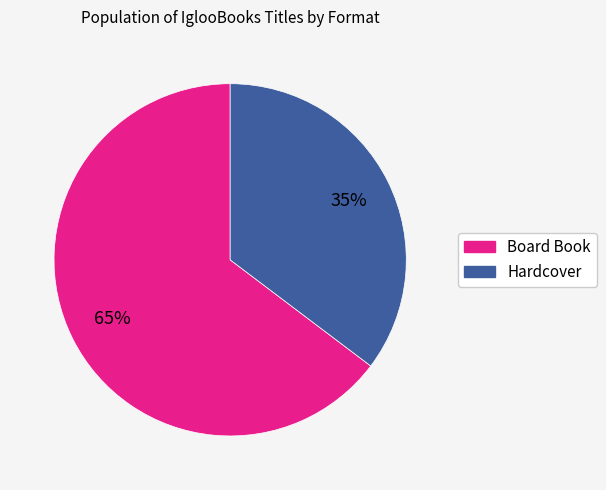

How many segments does this pie chart have?

2